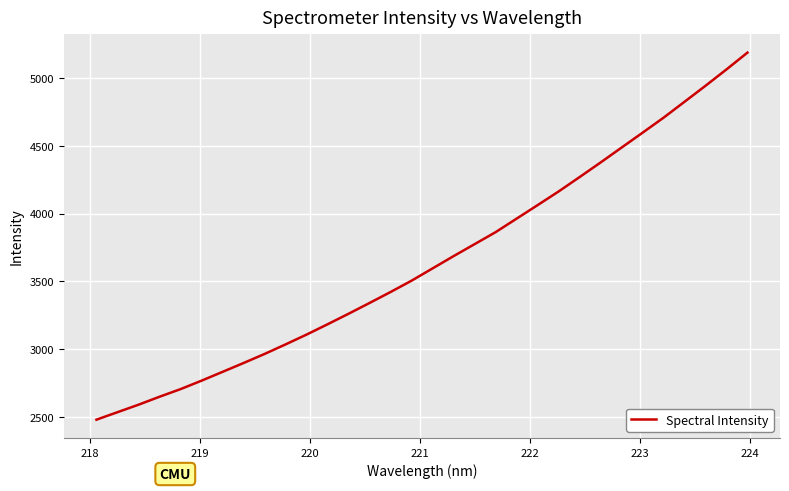

What is the greatest value displayed?

5188.8